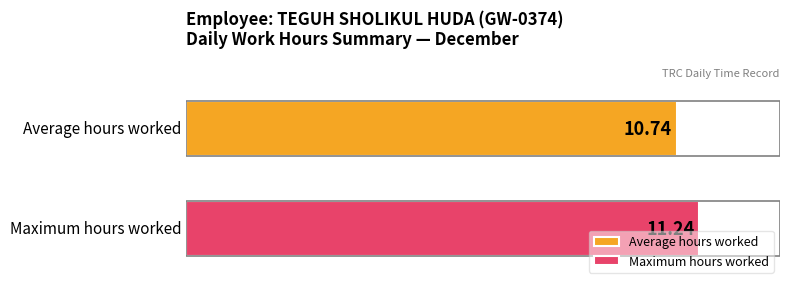

List the series in order of their peak value, lowest first.

Average hours worked, Maximum hours worked